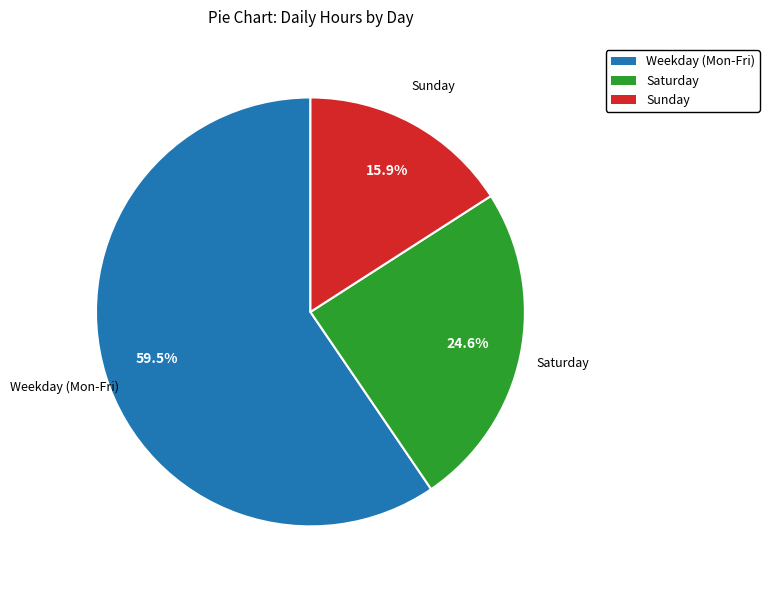

Is there a majority slice in this chart?

Yes